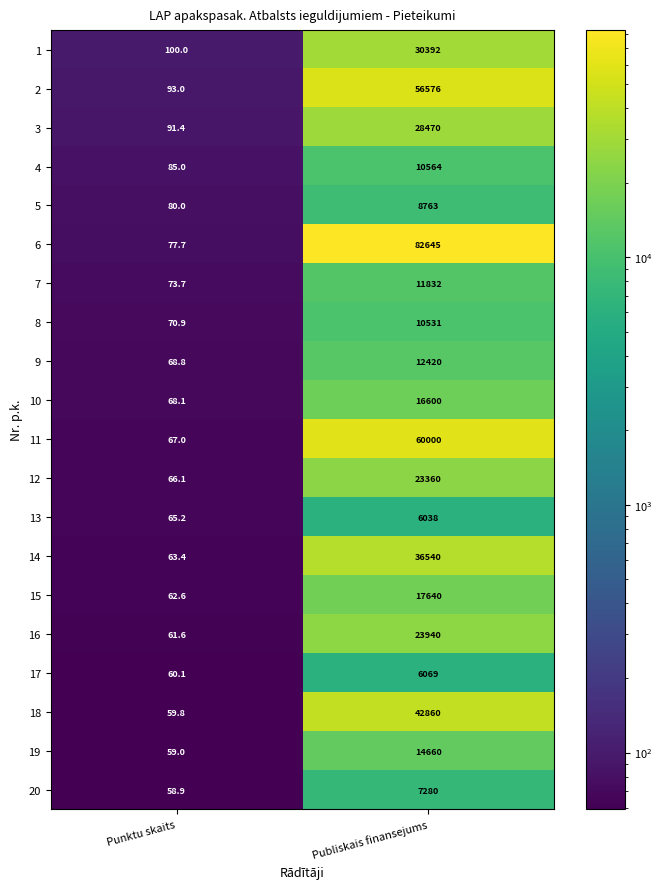

What is the difference between the maximum and minimum values in the 12 series?

23293.9